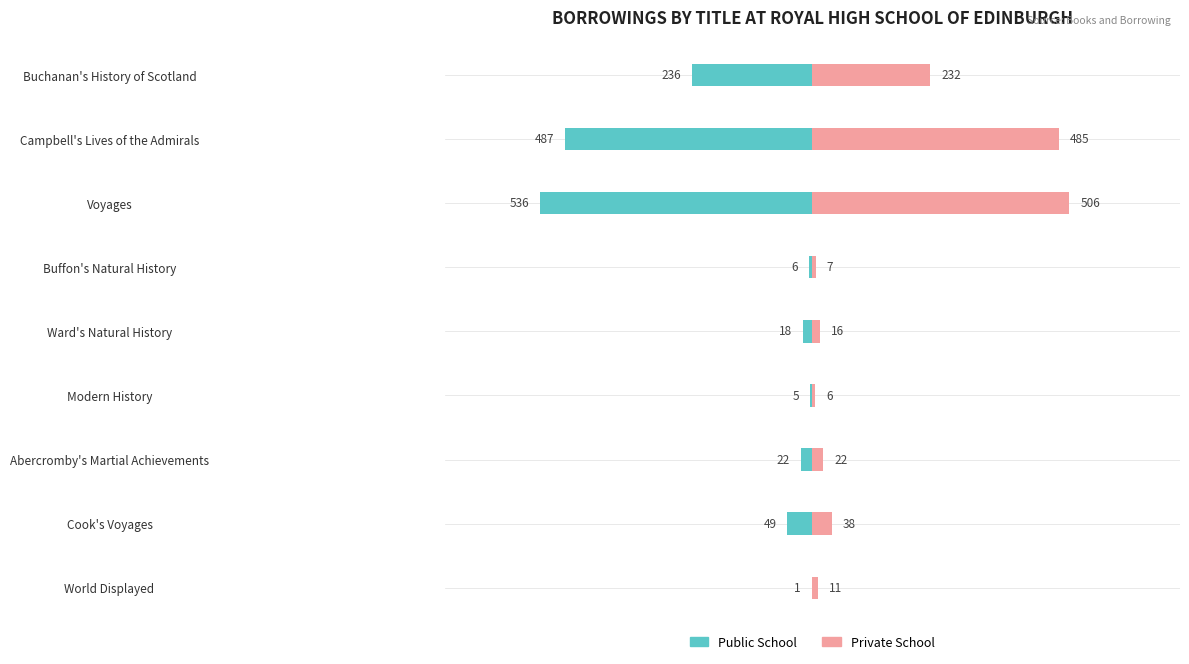

How many bars are there in each group?

2